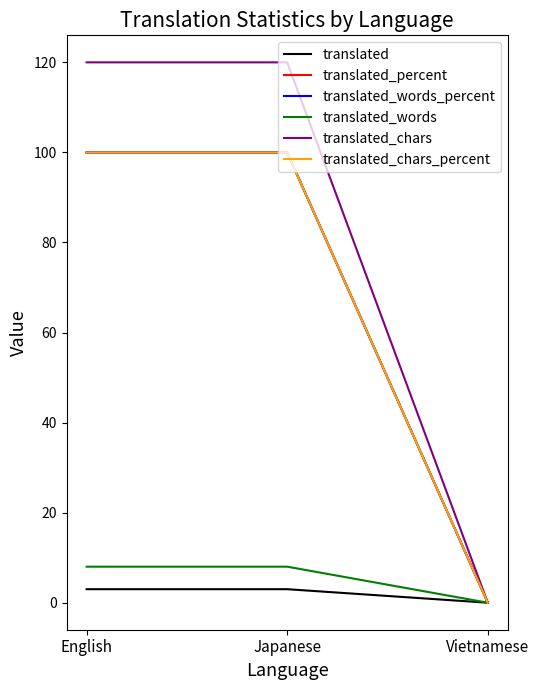

What is the value of the translated_words point at the 1st from the left?

8